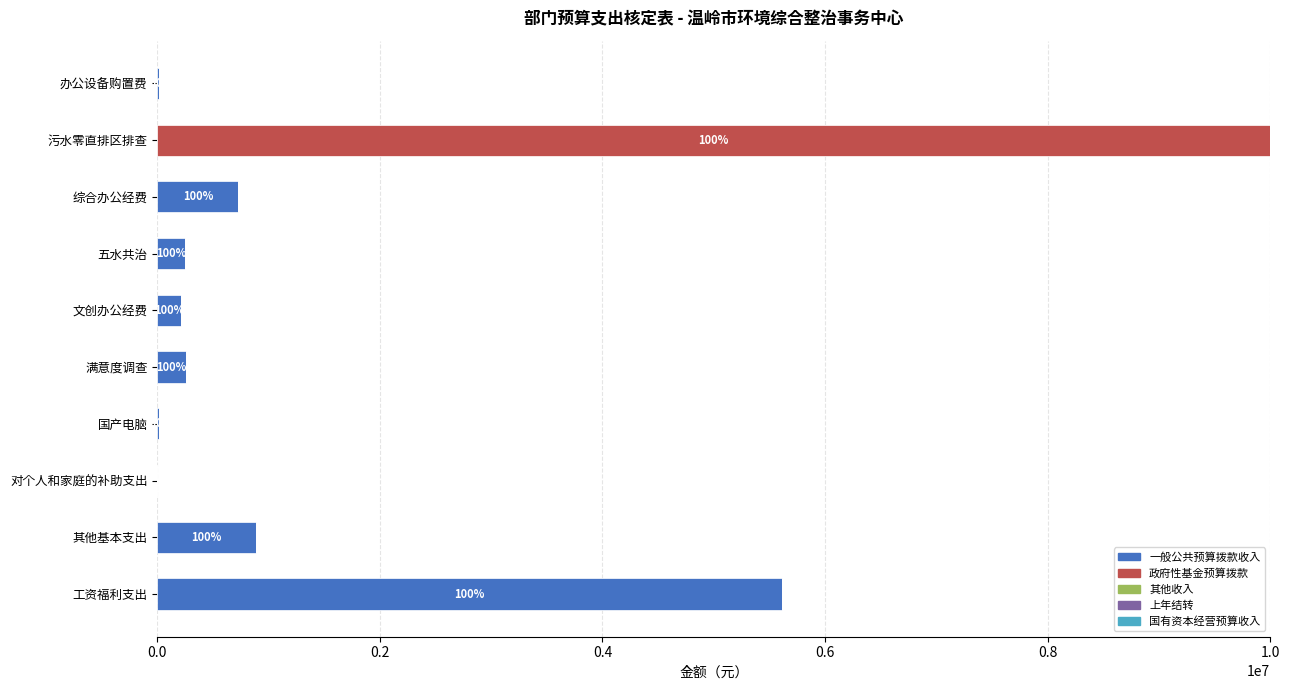

Which category has the highest value in the 一般公共预算拨款收入 series?

工资福利支出